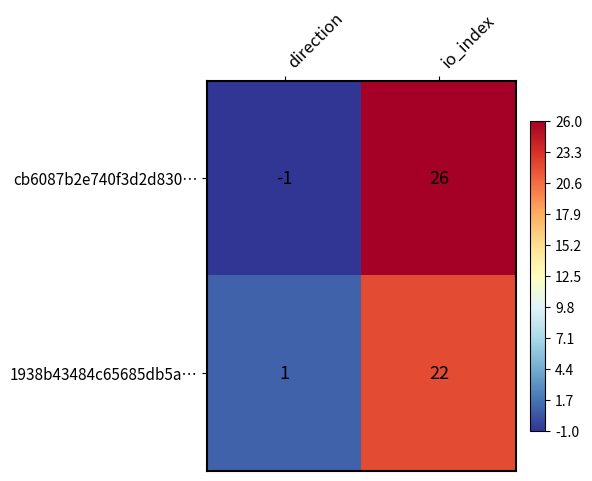

Between direction and io_index, which series saw the biggest shift?

cb6087b2e740f3d2d830…